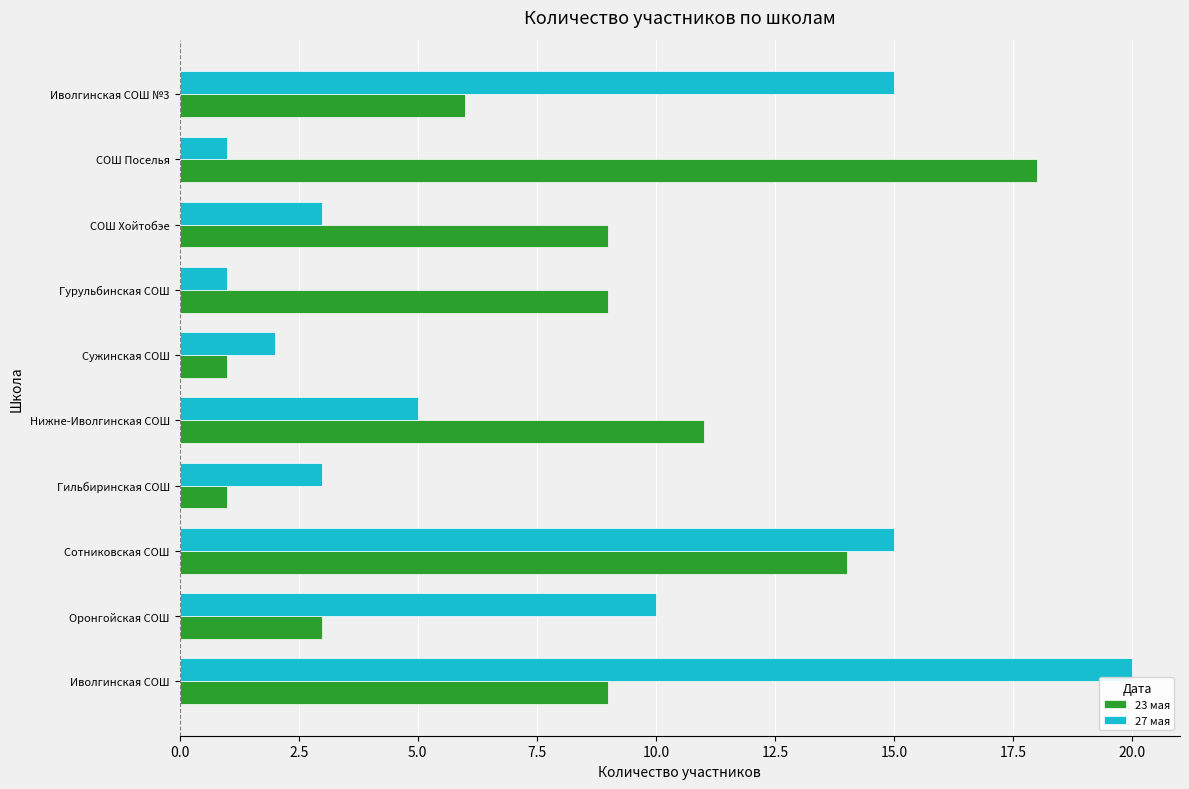

Which series has the largest range (max minus min)?

27 мая